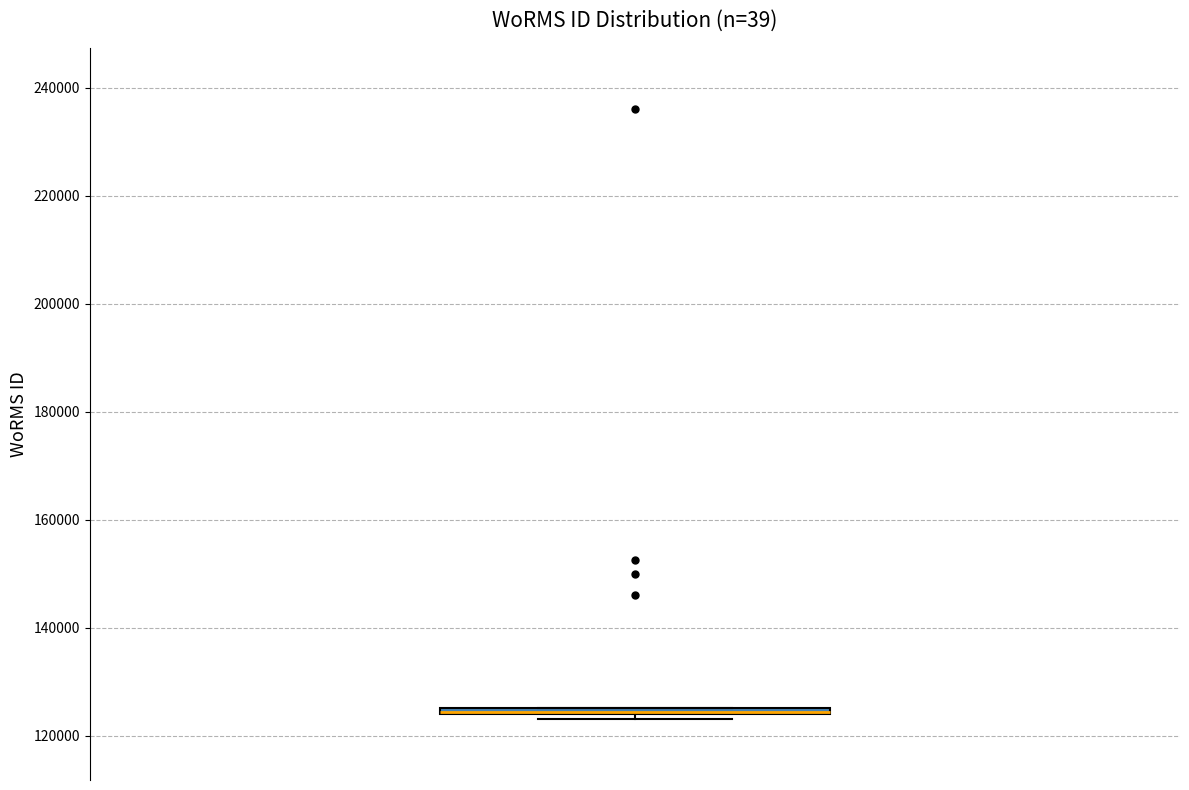

Where is the upper edge of the box on the y-axis? The values are not printed on the chart, so give them approximately, as read against the axis.

126000